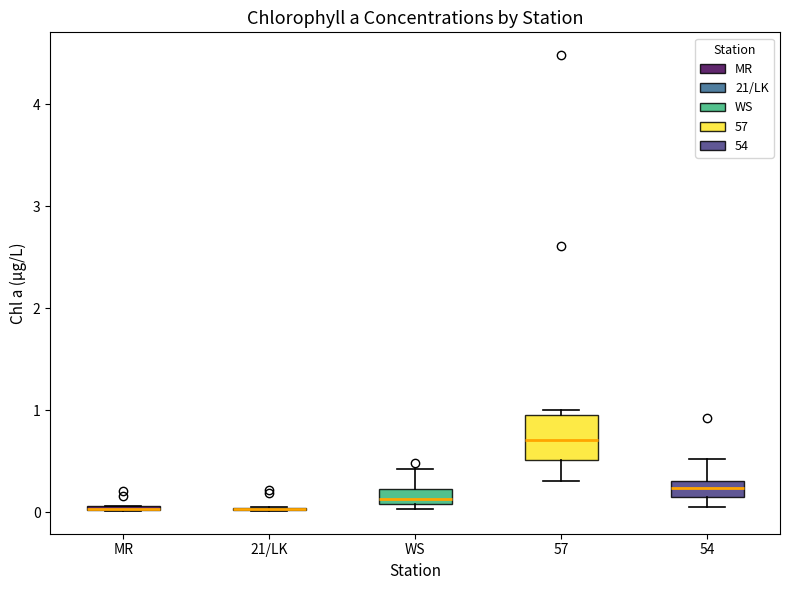

Which box is the tallest, from its lower edge to its upper edge?

57